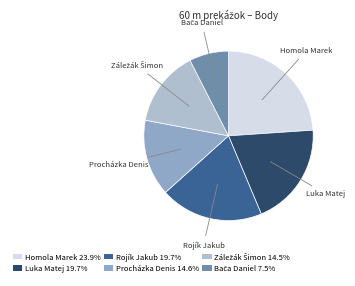

Is there a majority slice in this chart?

No